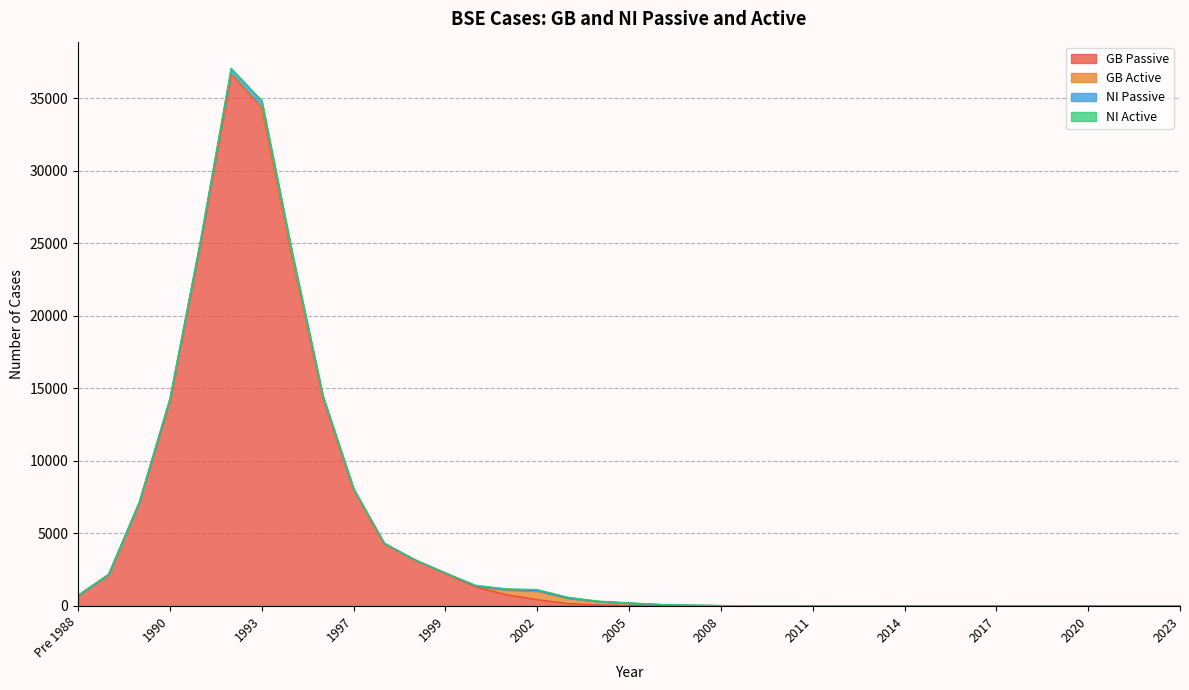

How many interior local peaks does the NI Passive series have?

2